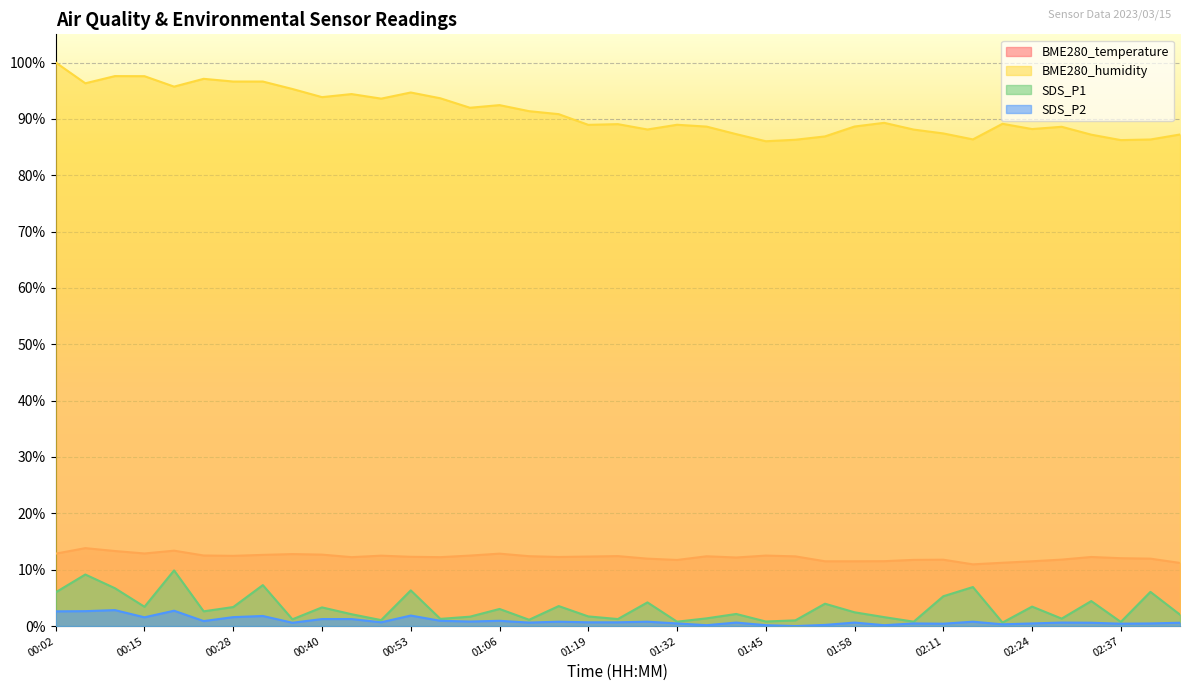

The value of BME280_temperature at 00:19 is 0.2. True or false?

False